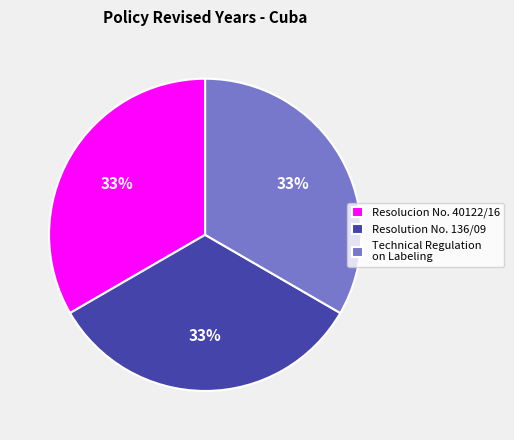

To the nearest percent, what is the average slice percentage?

33%